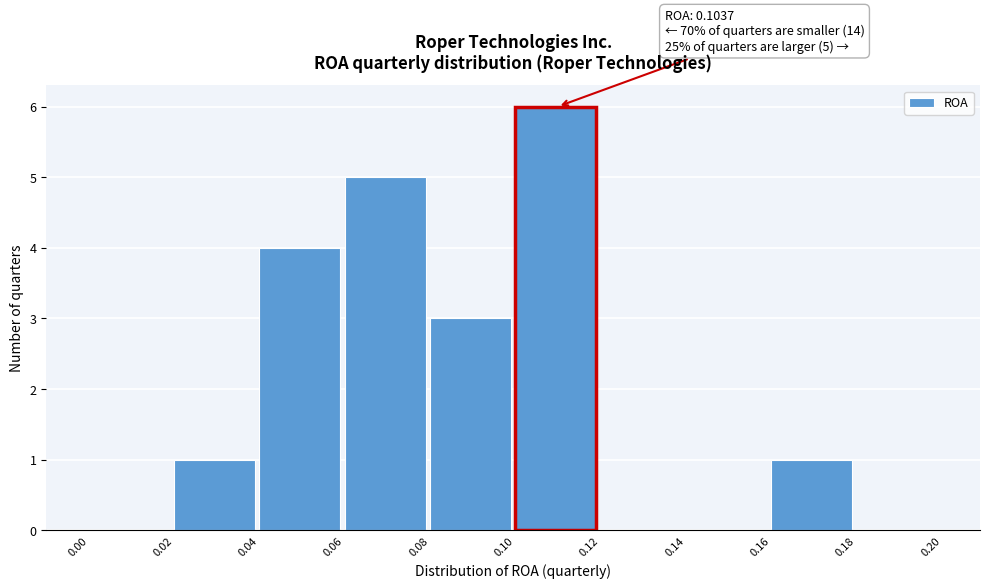

Over which range of the x-axis is the bar tallest?

0.10 to 0.12